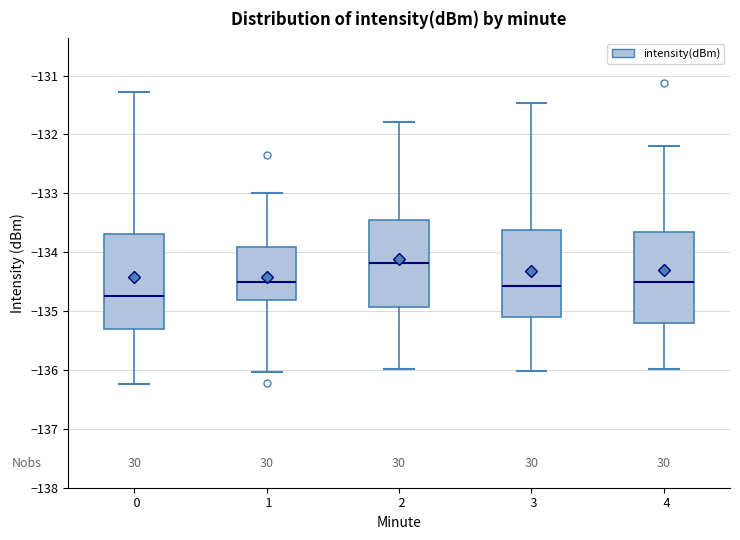

Which box has the lowest median line?

0